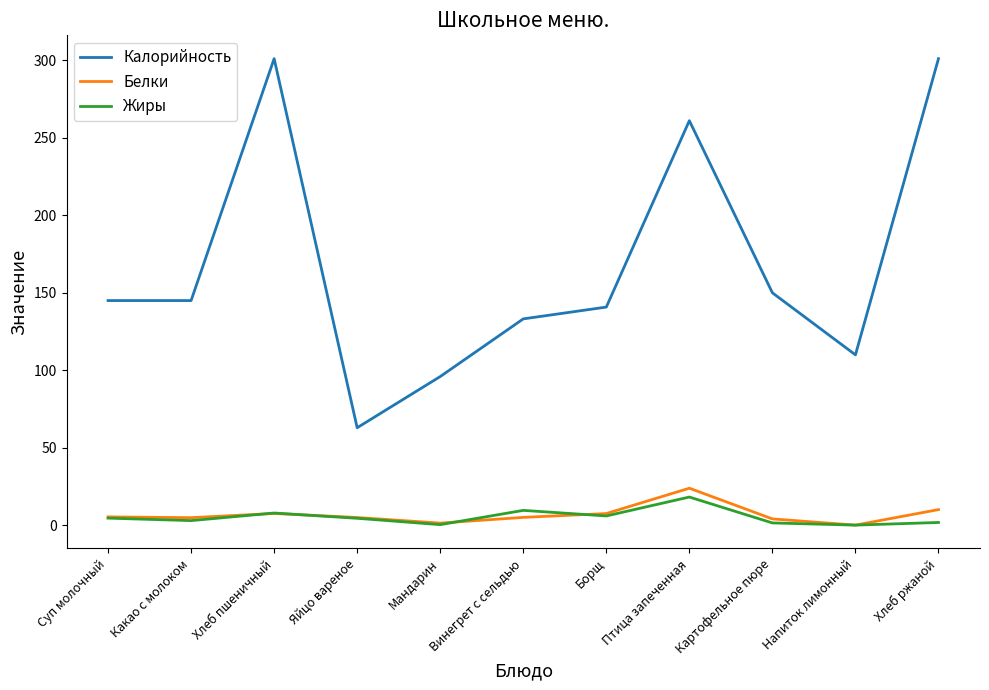

After their last crossing, which series has the higher values: Жиры or Белки?

Белки